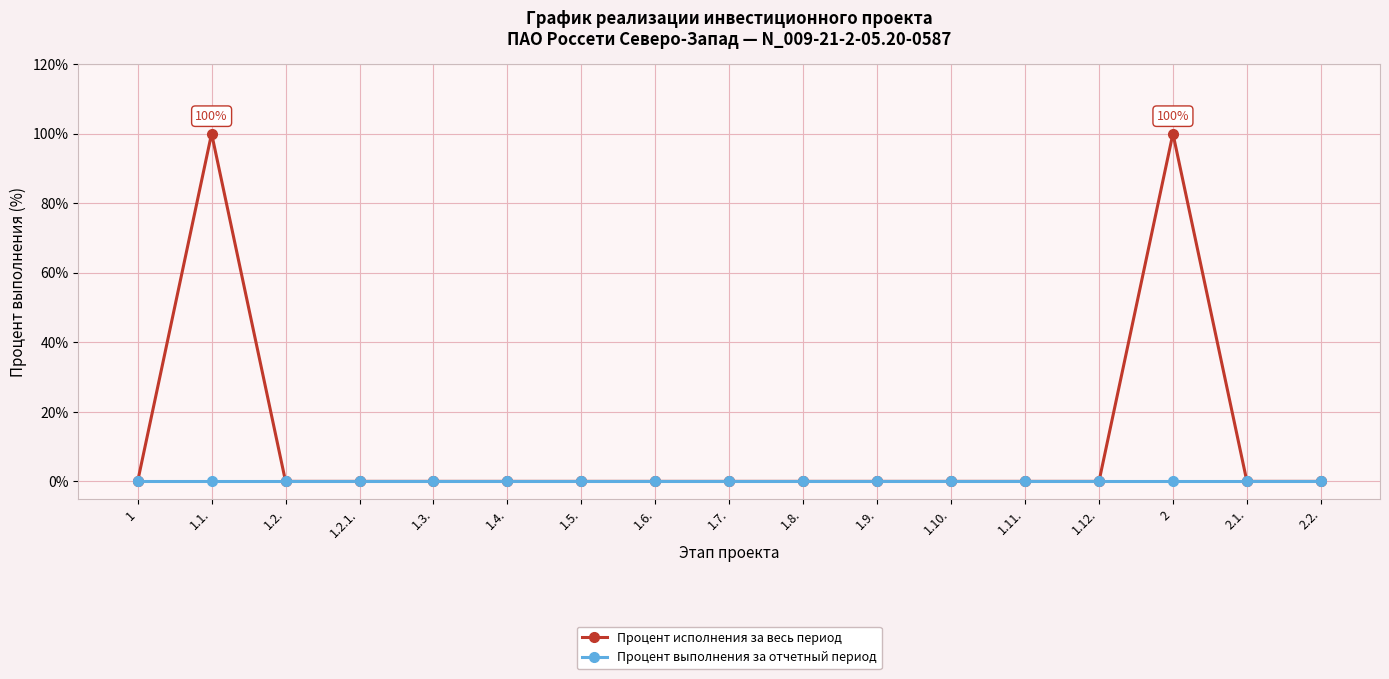

Rank the series by their average value, from lowest to highest.

Процент выполнения за отчетный период, Процент исполнения за весь период